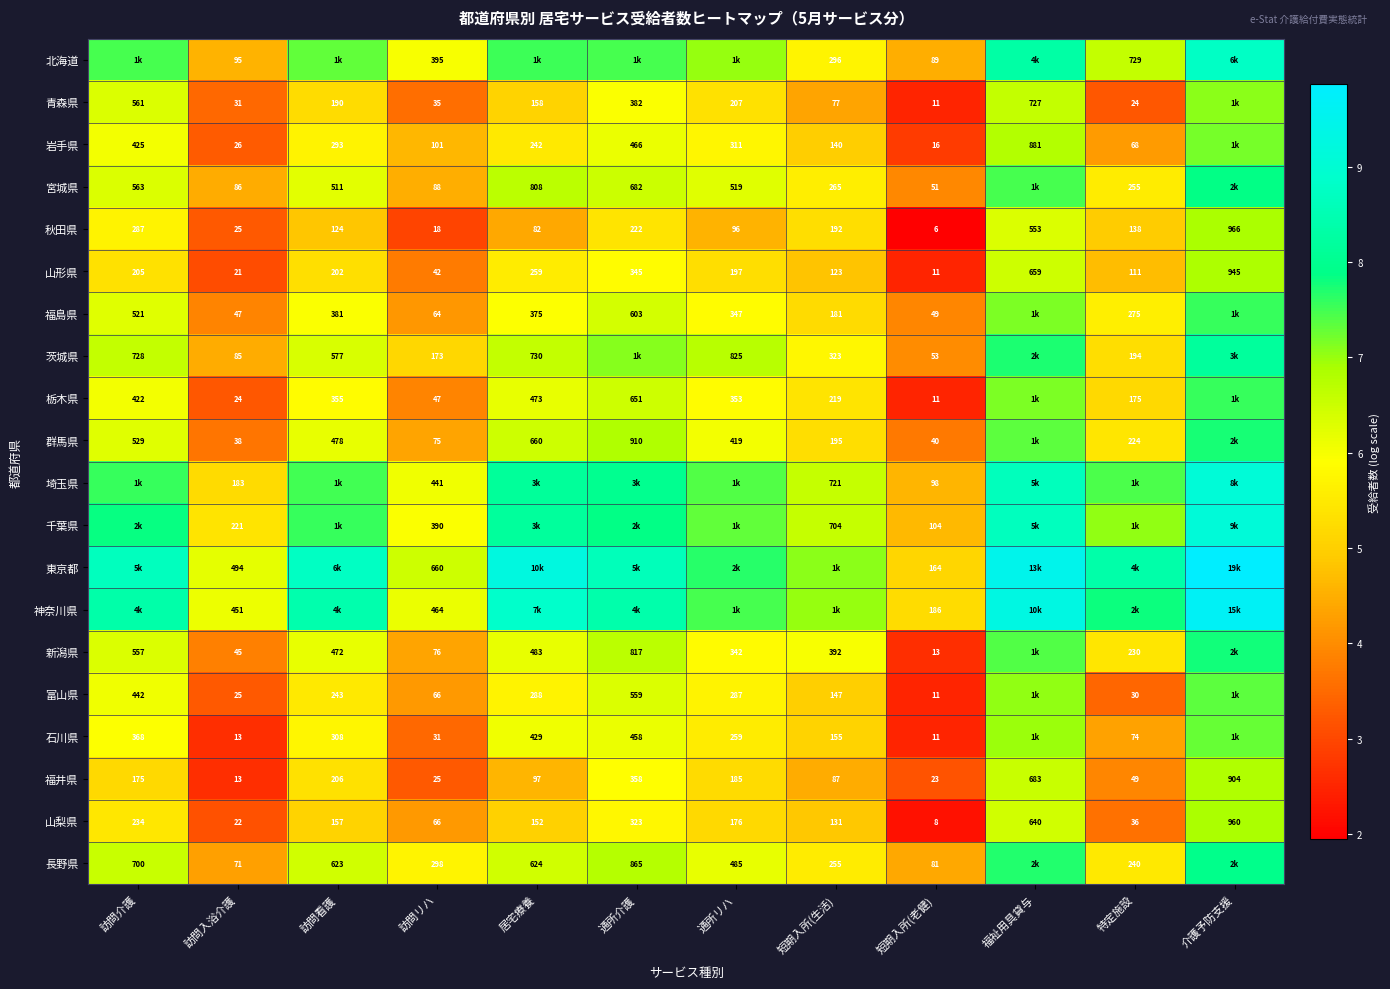

Where does the 秋田県 series first go above 138?

訪問介護